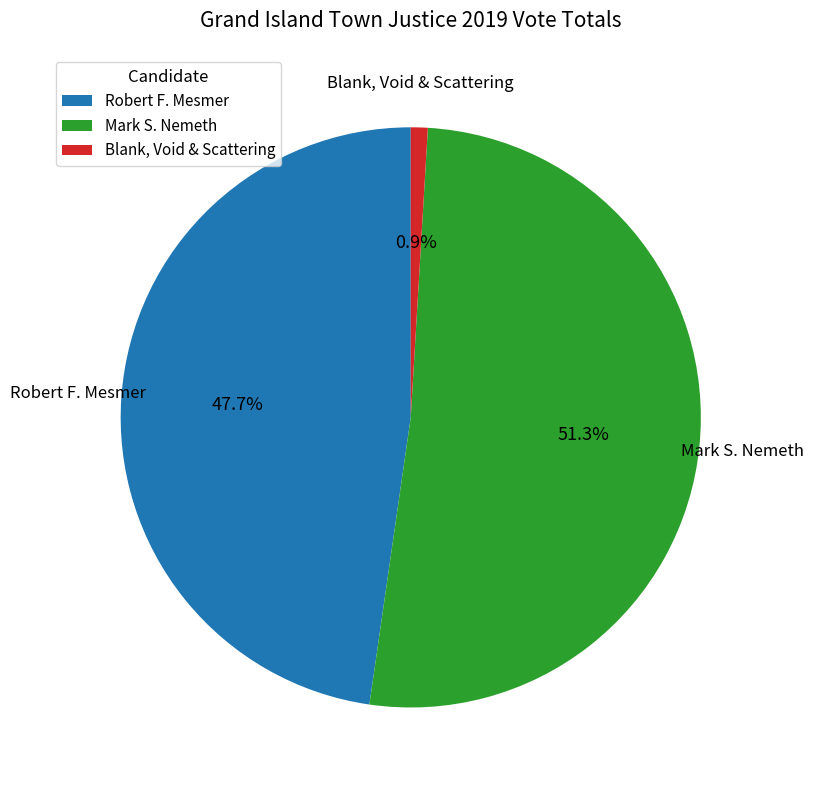

Is there any slice that represents more than half of the pie?

Yes